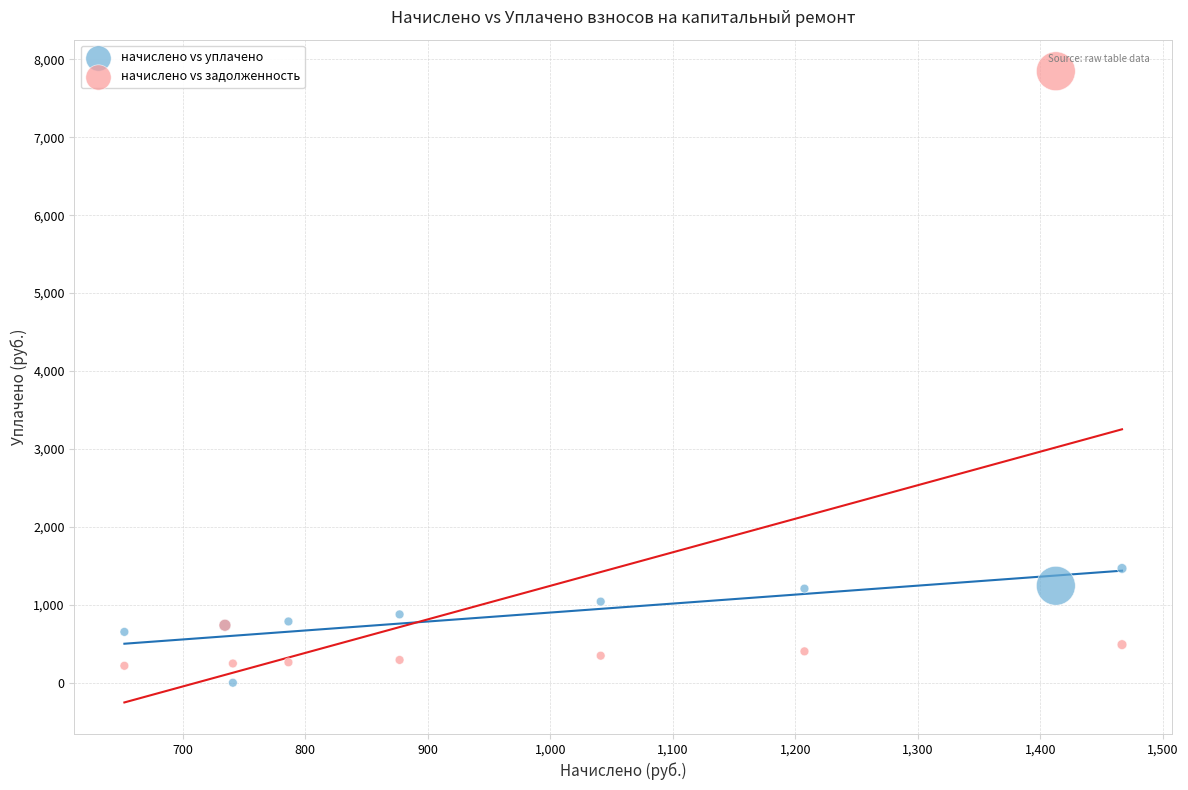

Which series has the largest Y range (max minus min)?

начислено vs задолженность